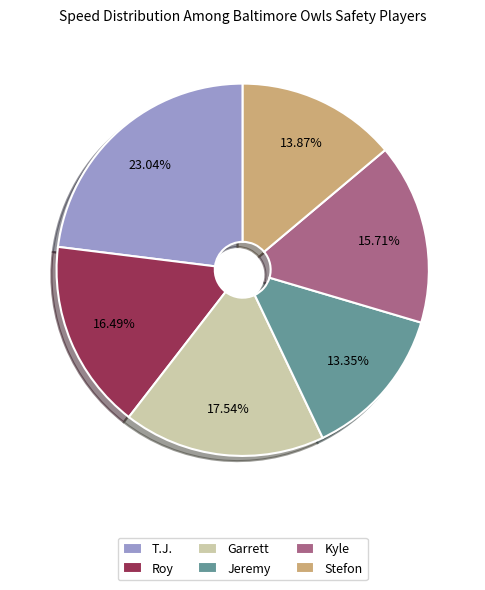

Approximately how many times larger is the value at Kyle compared to Stefon?

1.1